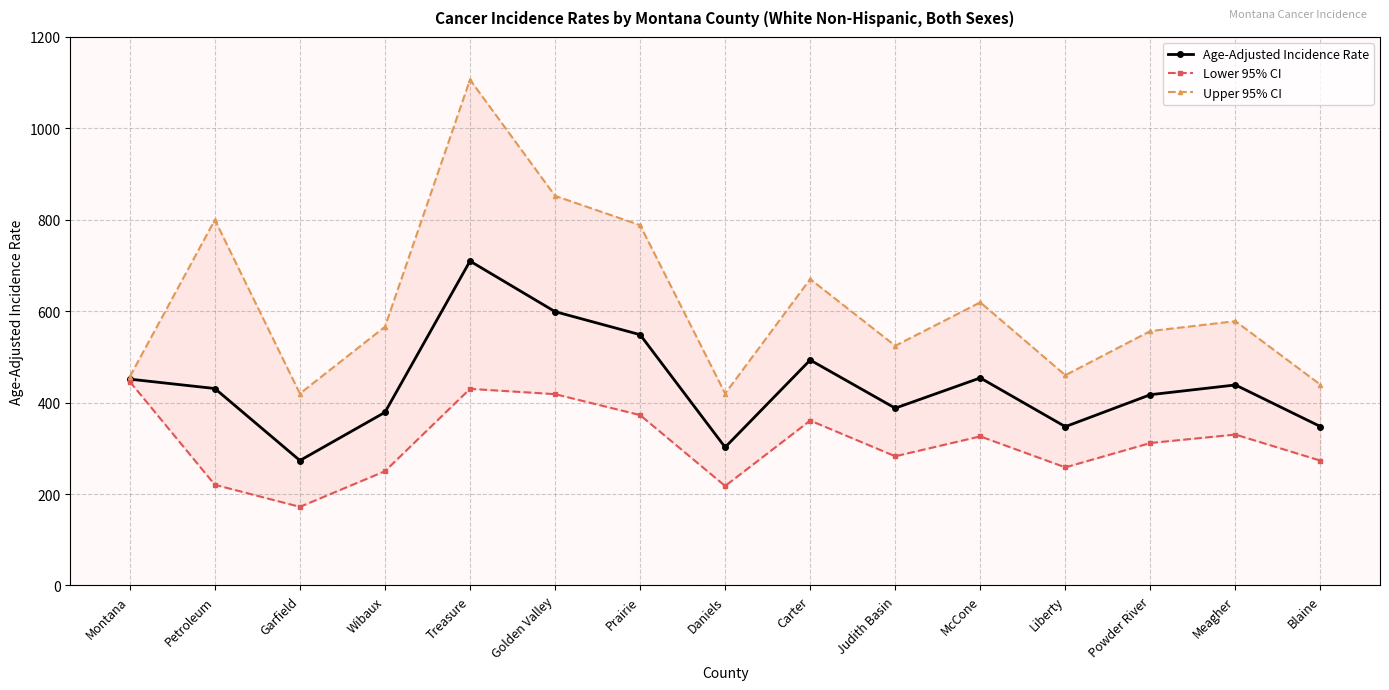

Which label corresponds to the smallest value in the chart?

Garfield